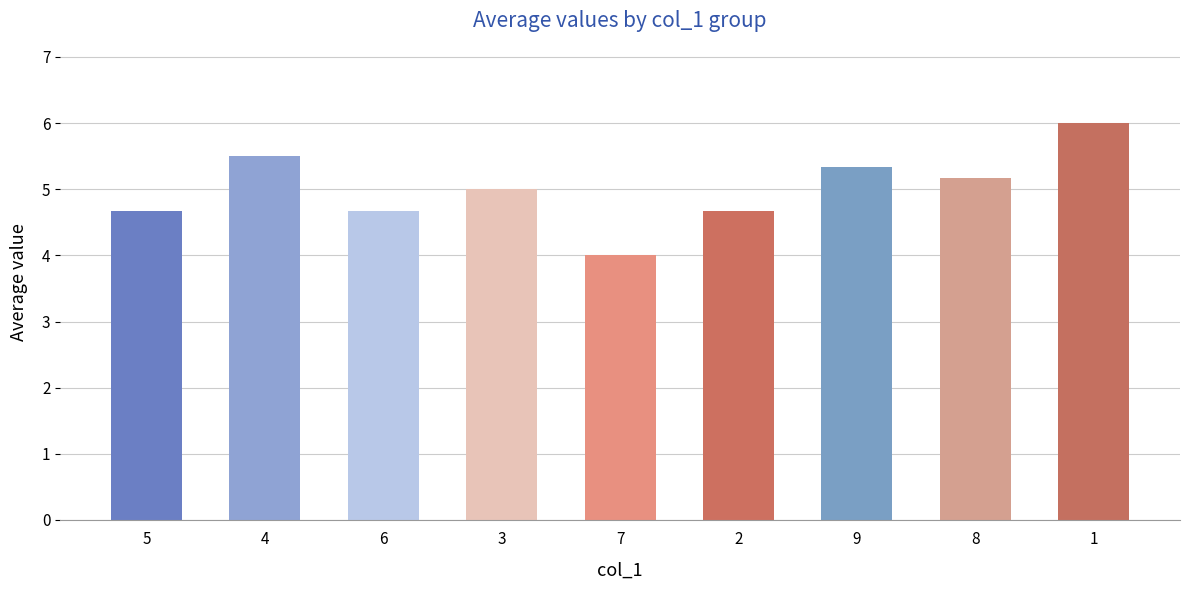

Reading right to left, list all the values displayed in this chart.

1=6.0	8=5.2	9=5.3	2=4.7	7=4.0	3=5.0	6=4.7	4=5.5	5=4.7